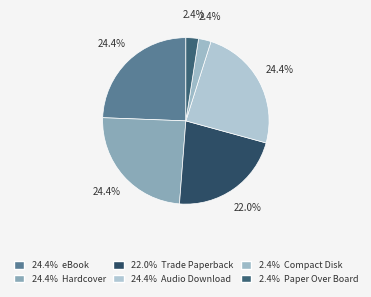

Count the number of slices in the pie.

6